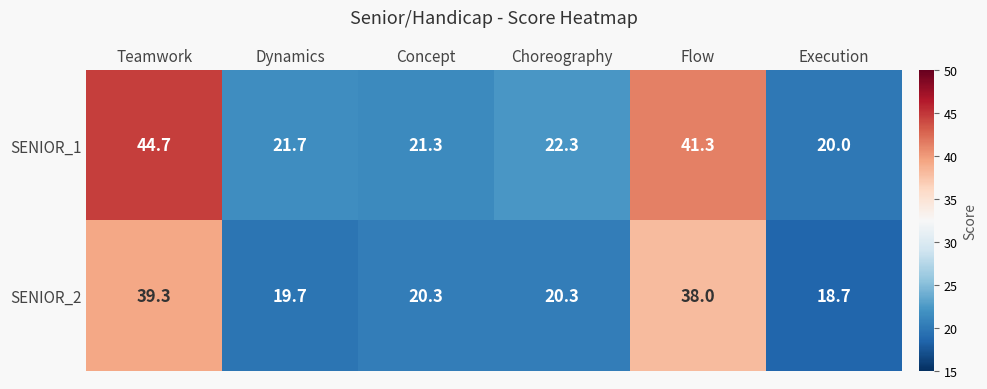

How many series are shown in this chart?

2